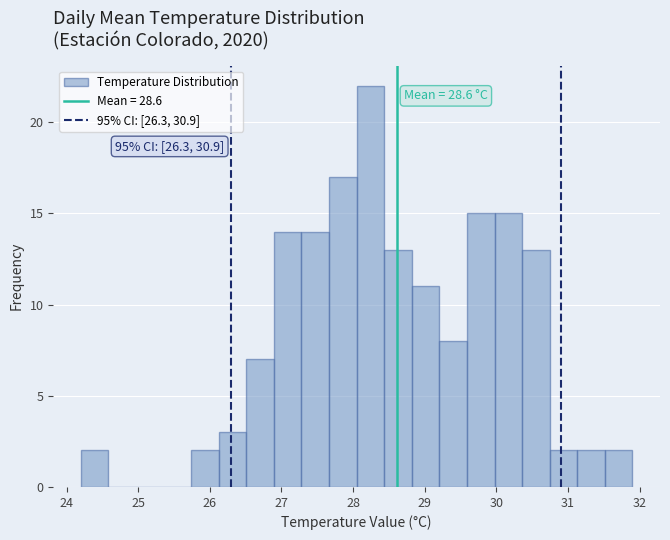

Around what value on the x-axis is the tallest bar? Give the approximate position of its centre, as read against the axis.

28.2